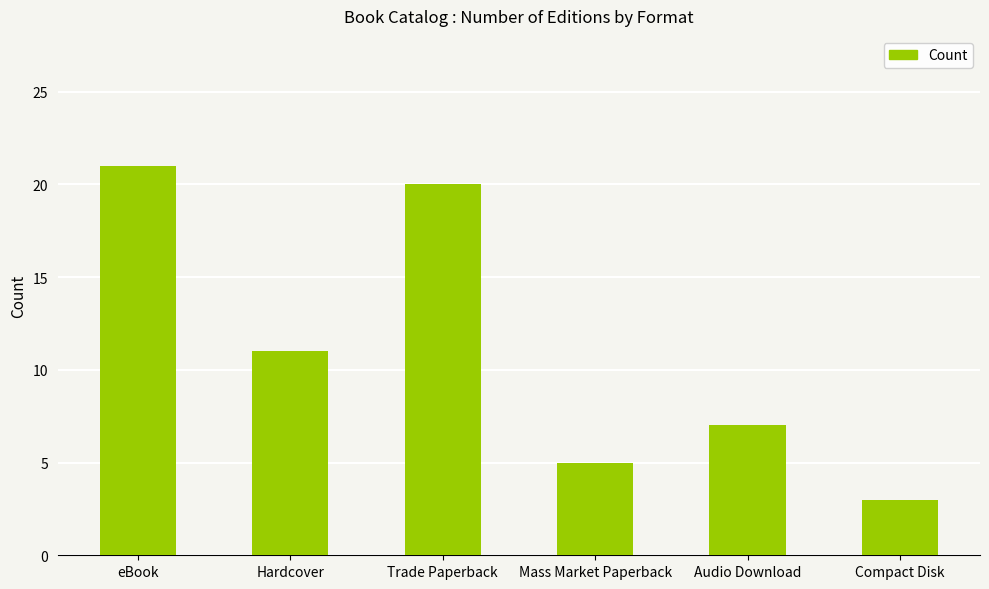

What is the difference between the maximum and second lowest values?

16